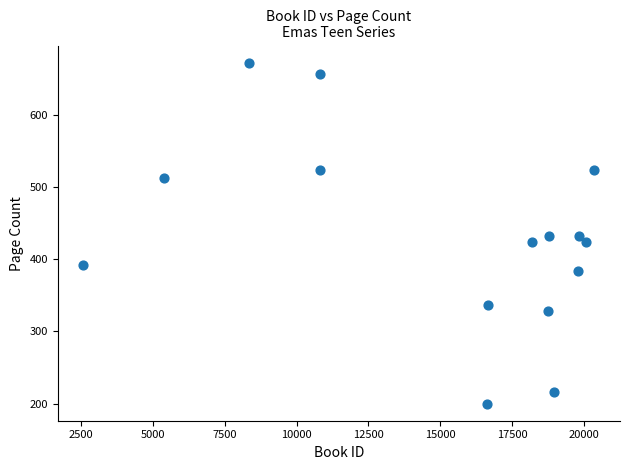

What is the range of X values (max minus min)?

17788